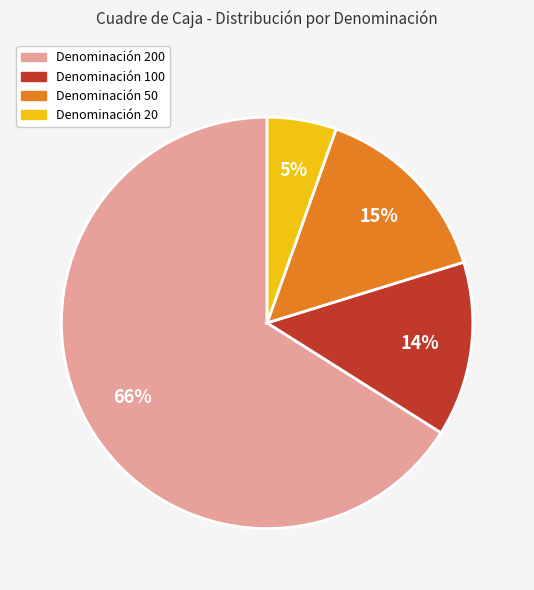

To the nearest percent, what is the average slice percentage?

25%